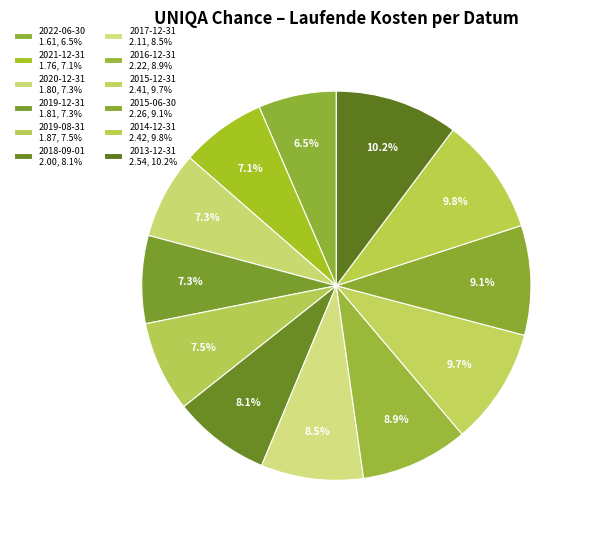

Which category has the smallest portion of the pie?

2022-06-30